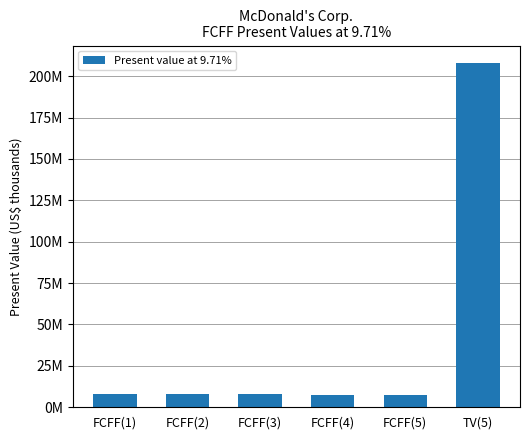

Are the bars horizontal?

No